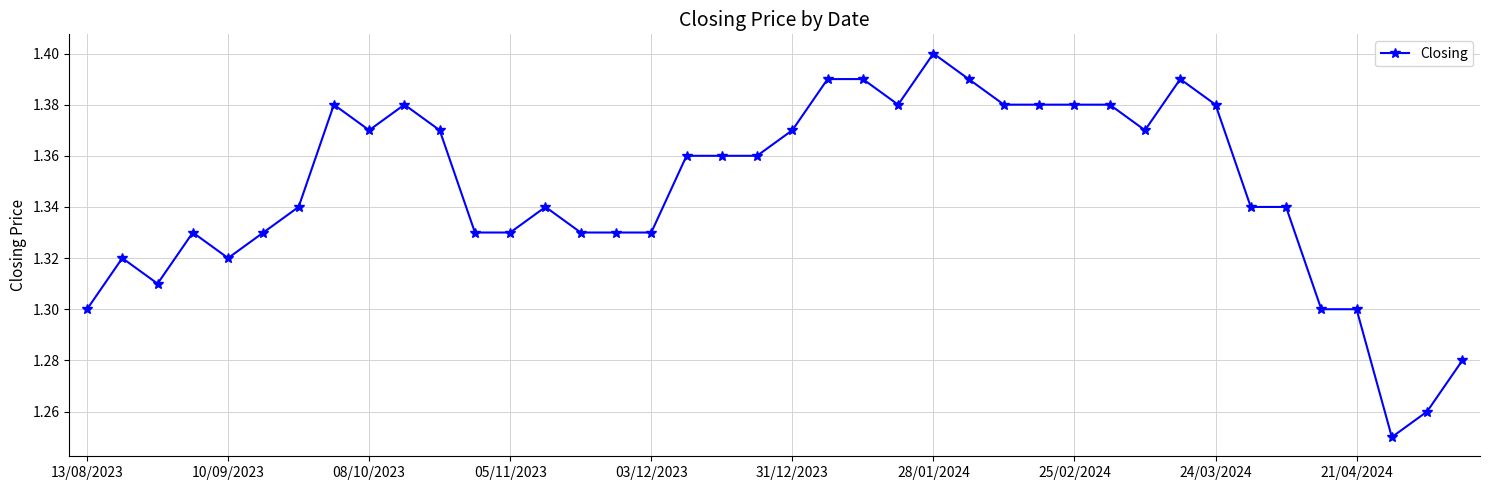

What is the sum of all values?

53.9